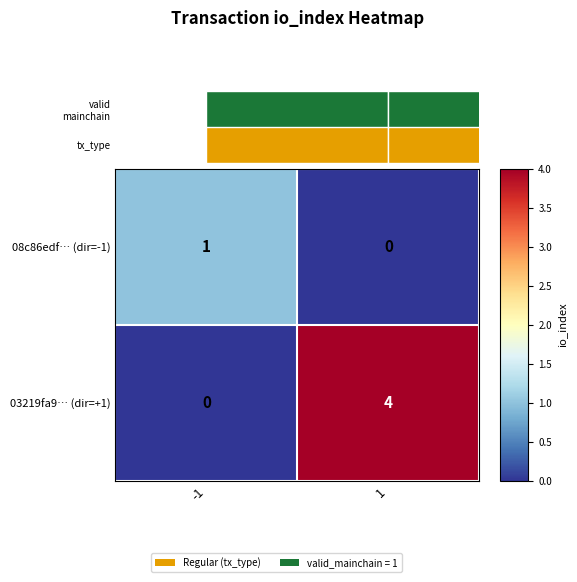

What is the total value across all series at 1?

4